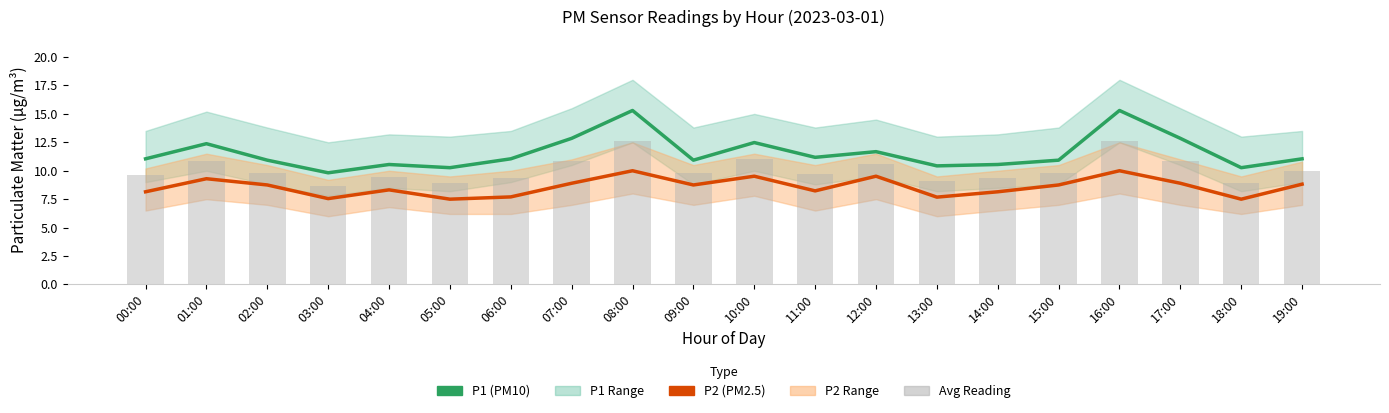

Between 01:00 and 05:00, which is larger?

01:00